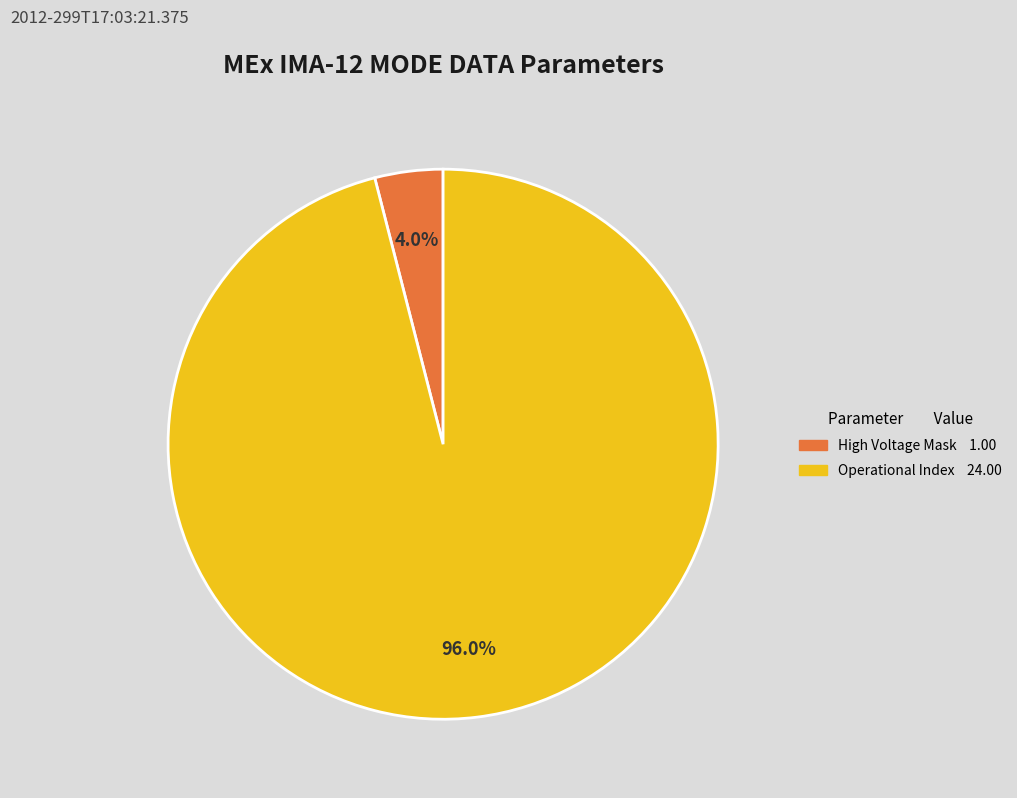

Does any single category account for the majority?

Yes